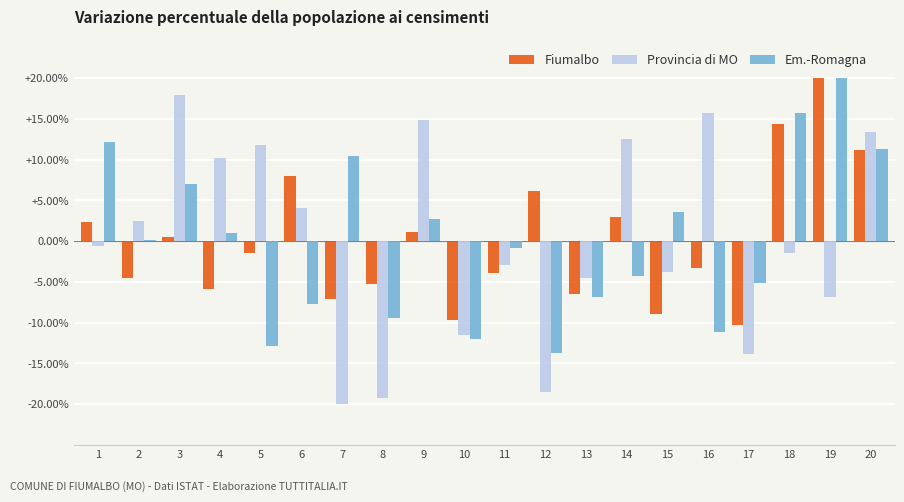

What is the sum of the Provincia di MO values at 8 and 7?

-39.2